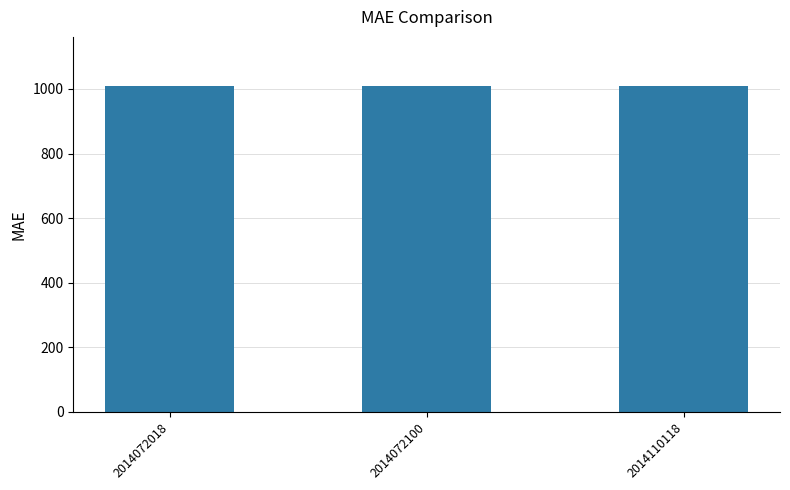

What is the difference between the values at 2014072100 and 2014110118?

2